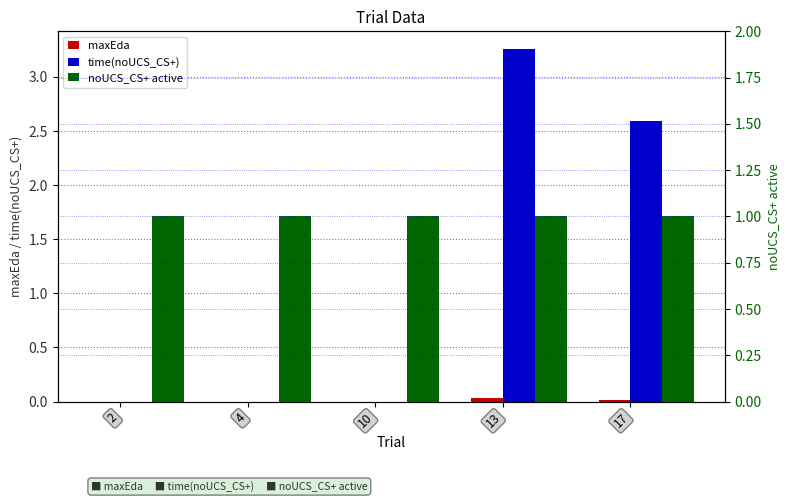

What is the sum of the time(noUCS_CS+) values at 17 and 13?

5.8